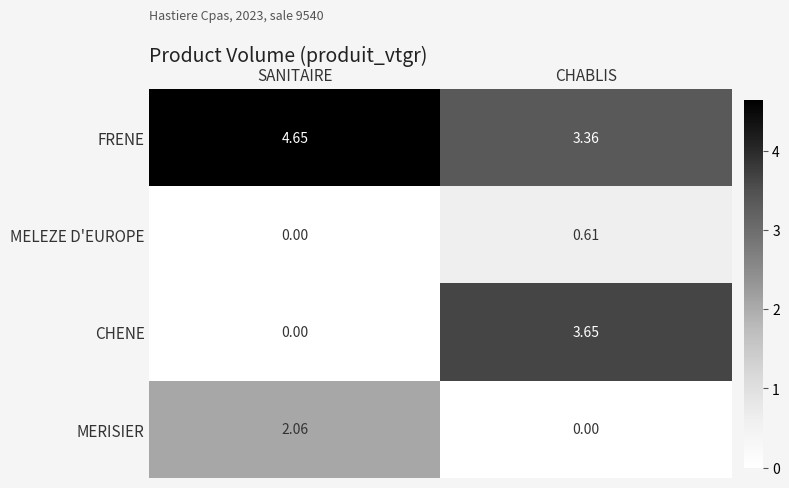

Which series has the largest total across all categories?

FRENE